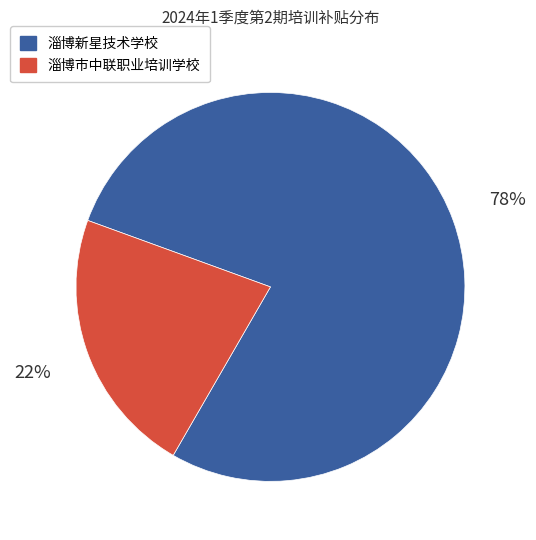

Is there any slice that represents more than half of the pie?

Yes